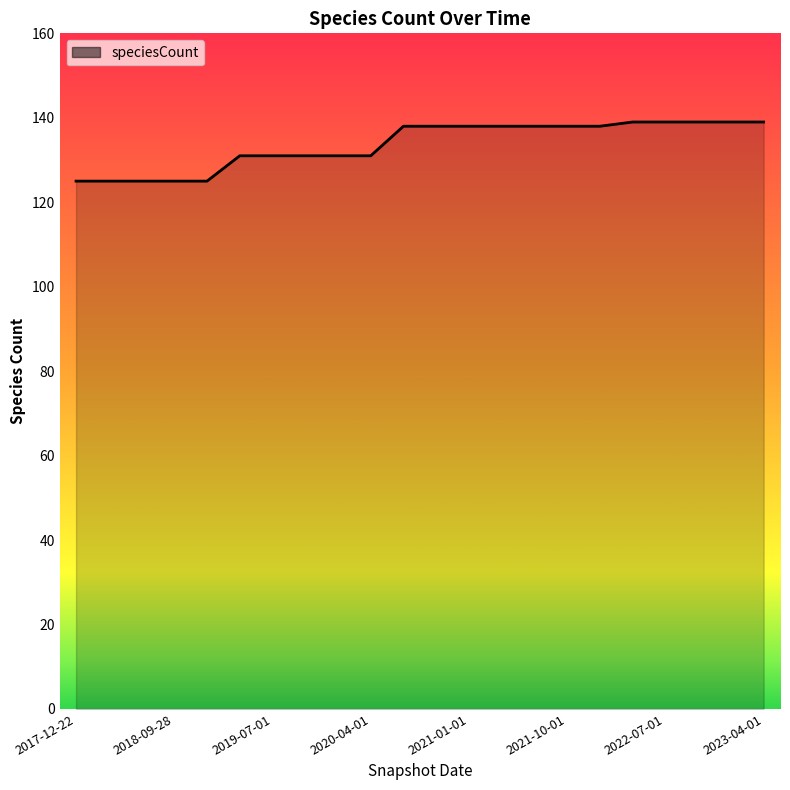

Does the chart display data point markers on the line(s)?

No